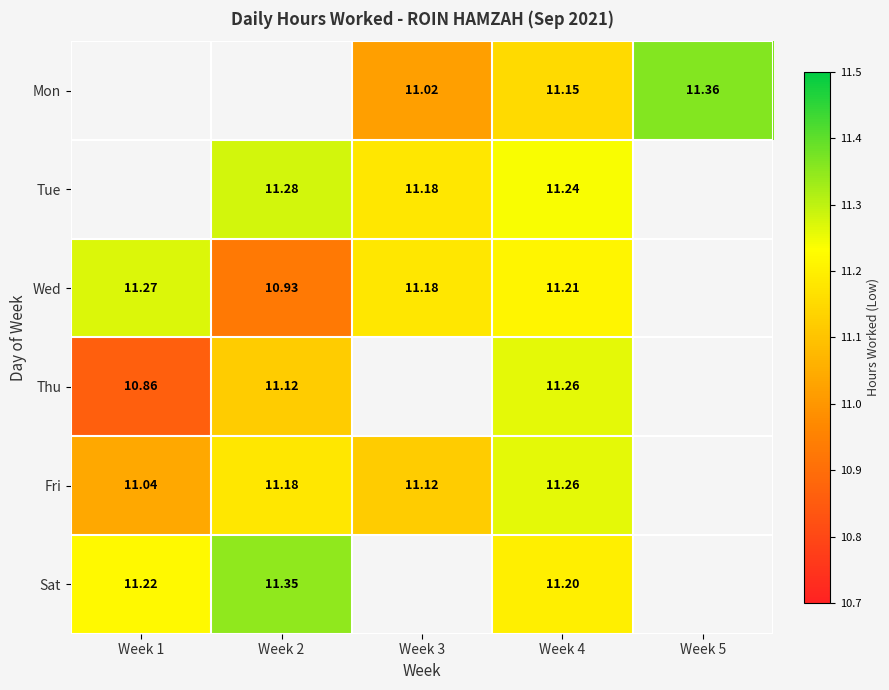

Is the value of Mon at Week 3 greater than the value of Fri at Week 4?

No